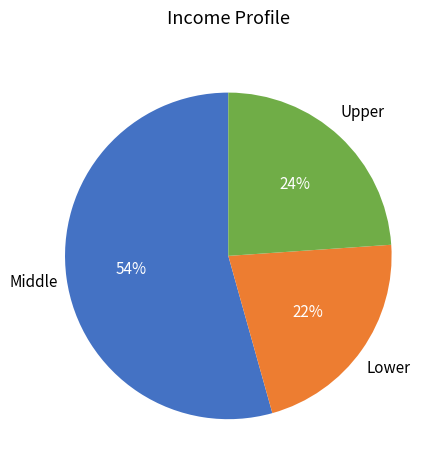

Between Lower and Middle, which is larger?

Middle